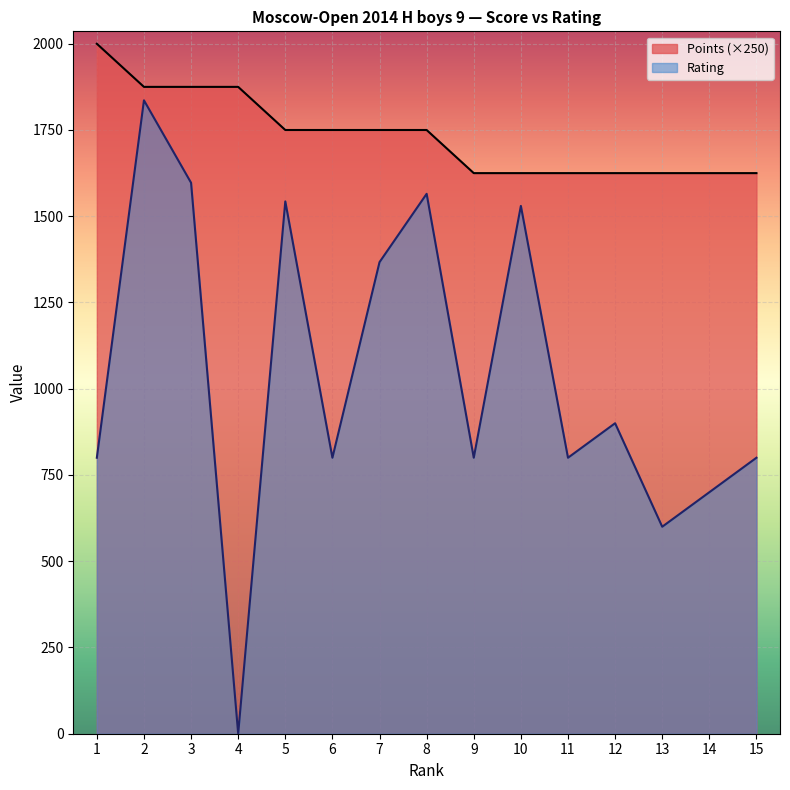

True or false: Rating has a value of 792 at 13.

False